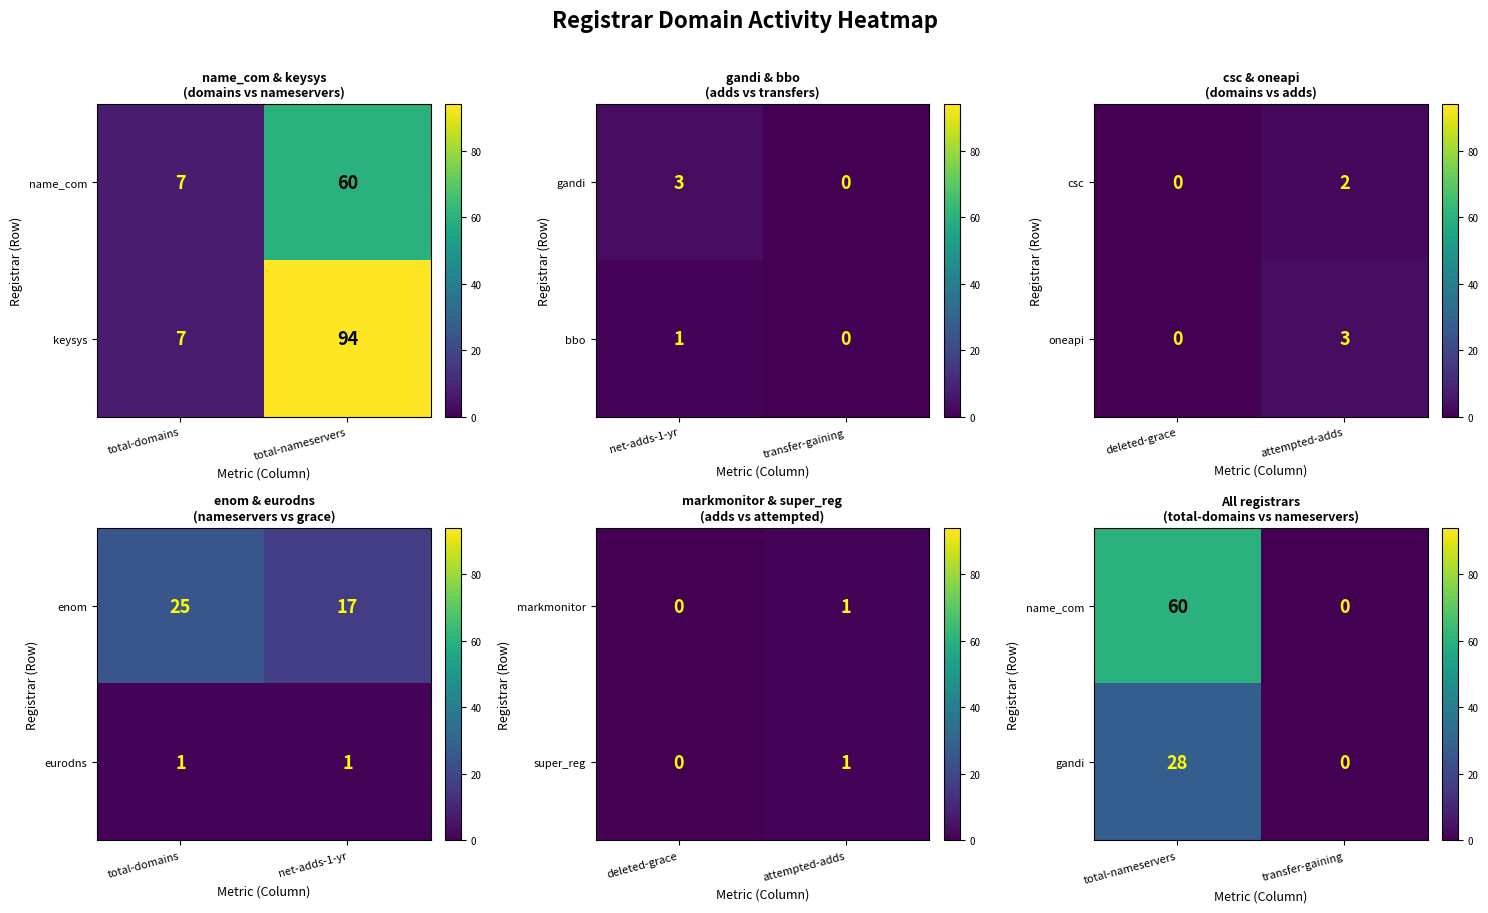

What is the minimum value for keysys?

7